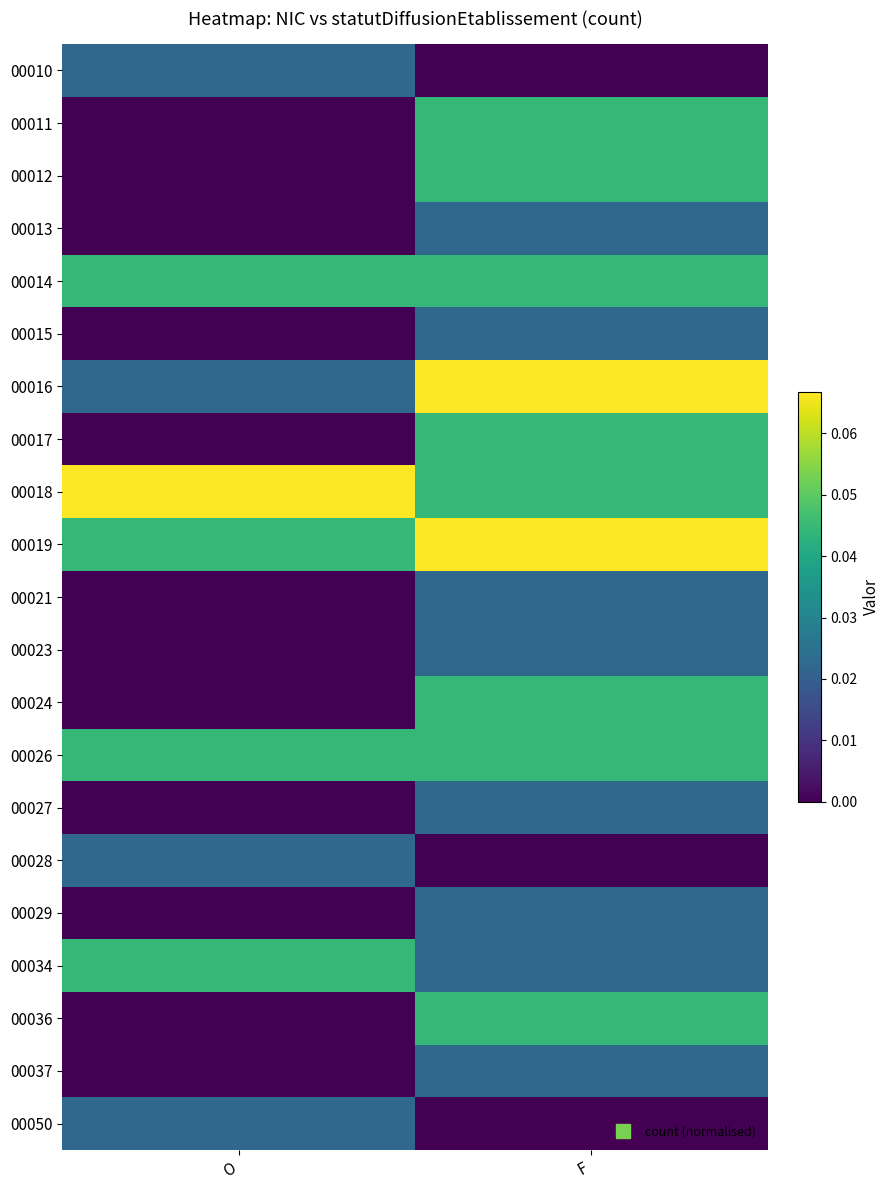

Rank the series by their maximum value, from highest to lowest.

00016, 00018, 00019, 00011, 00012, 00014, 00017, 00024, 00026, 00034, 00036, 00010, 00013, 00015, 00021, 00023, 00027, 00028, 00029, 00037, 00050